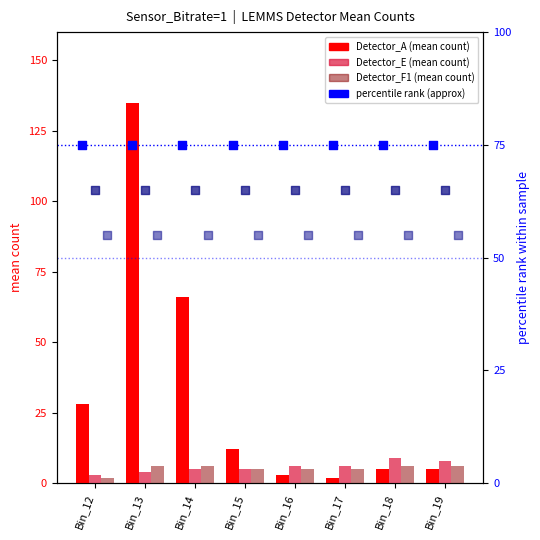

Which series contains the highest Y value?

Detector_A